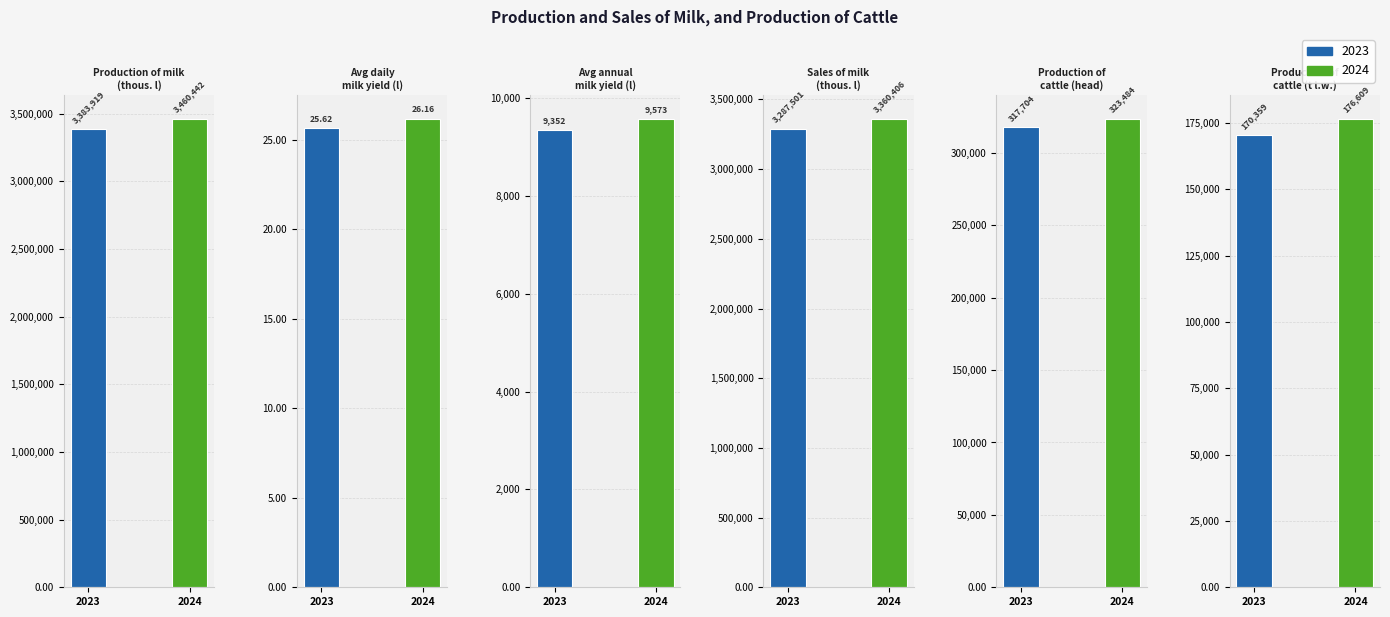

How many bars are there in total?

12